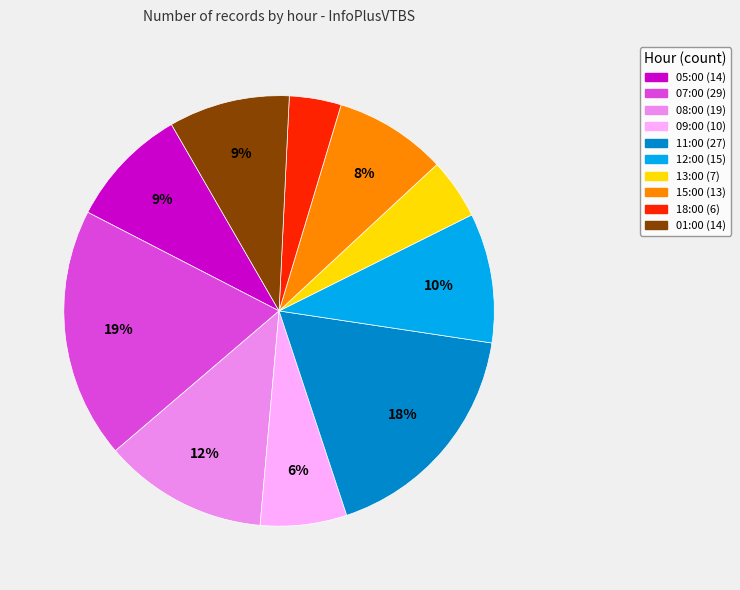

Which category has the biggest portion of the pie?

07:00